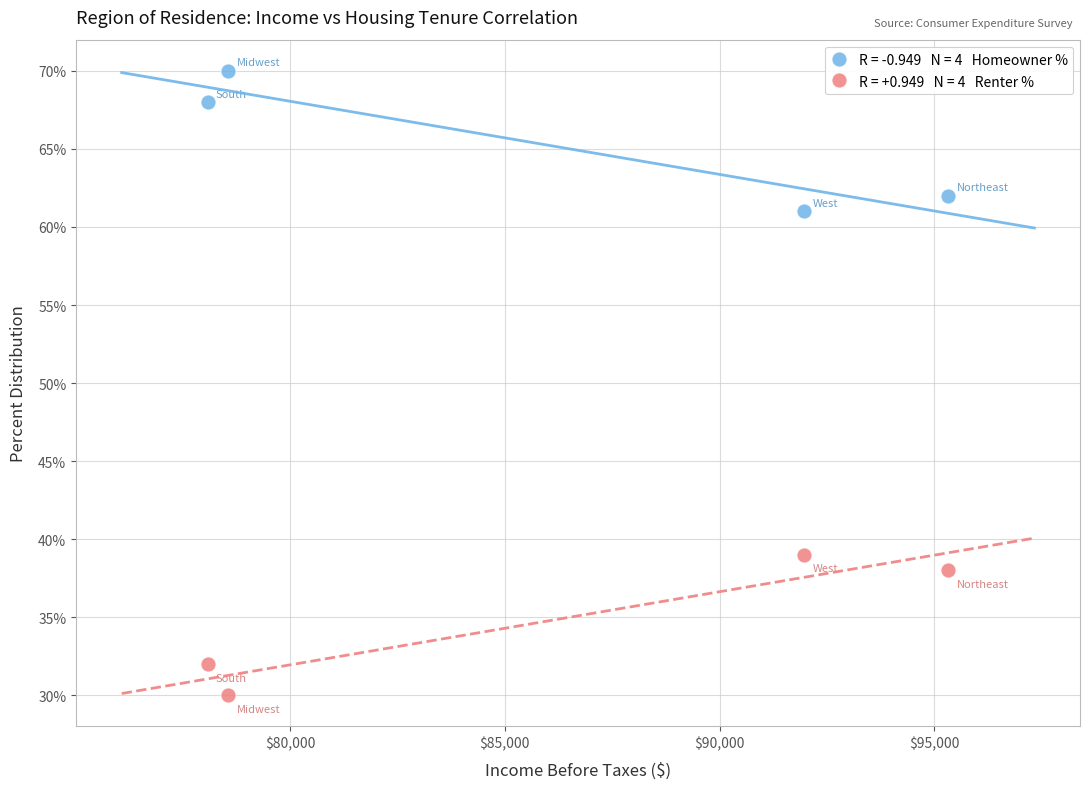

Across all data points, what is the average Y value?

50